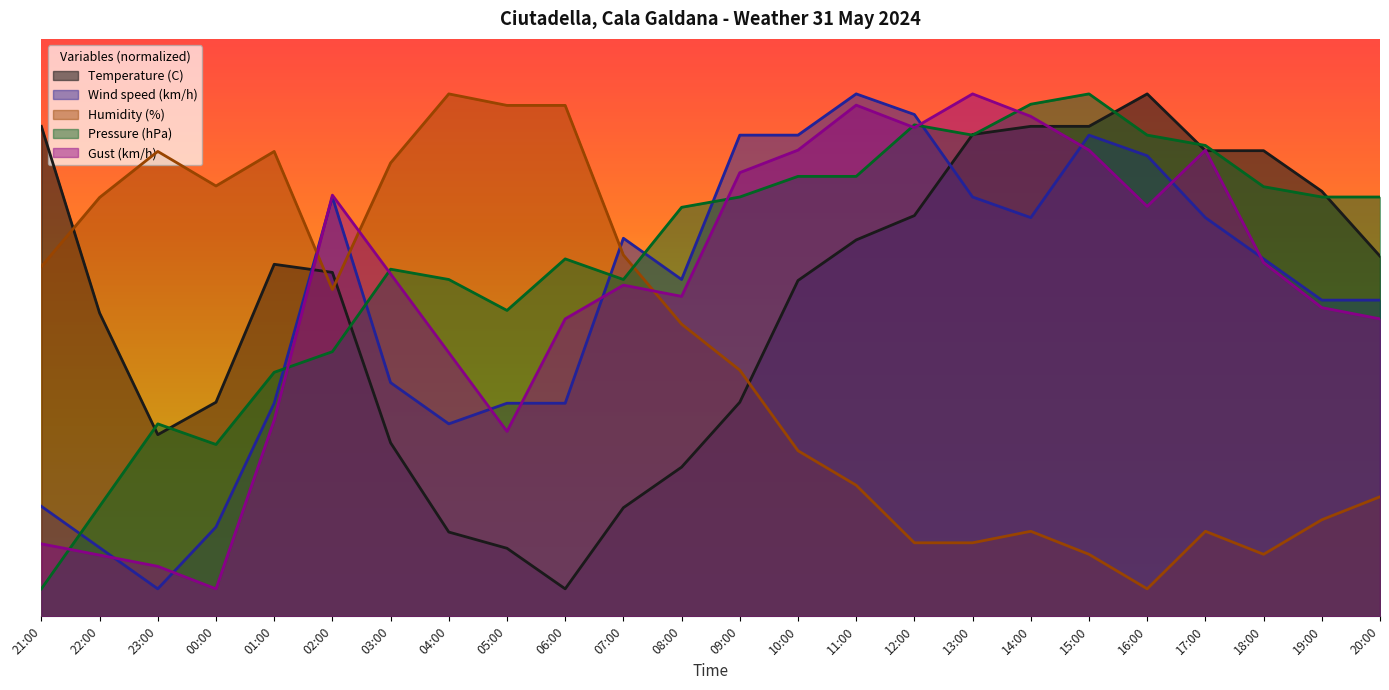

What is the average value of the Temperature (C) series?

57.0